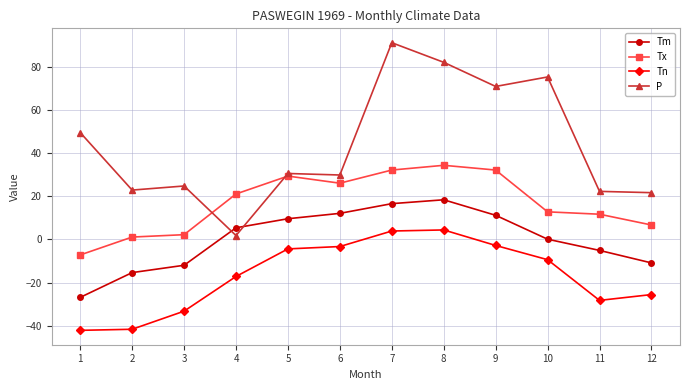

True or false: Tm has more than 2 points higher than both neighbors.

False